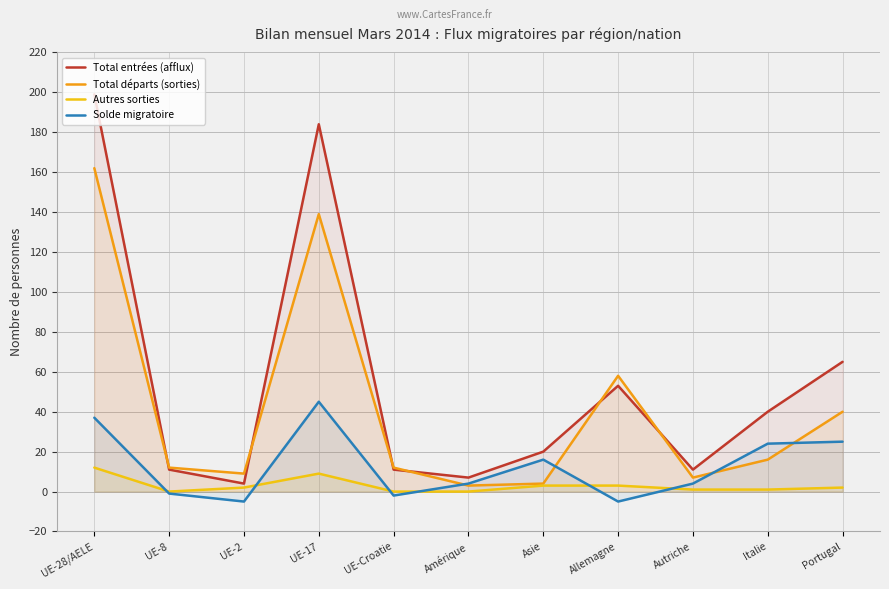

What is the value of the Solde migratoire point at the 11th from the left?

25